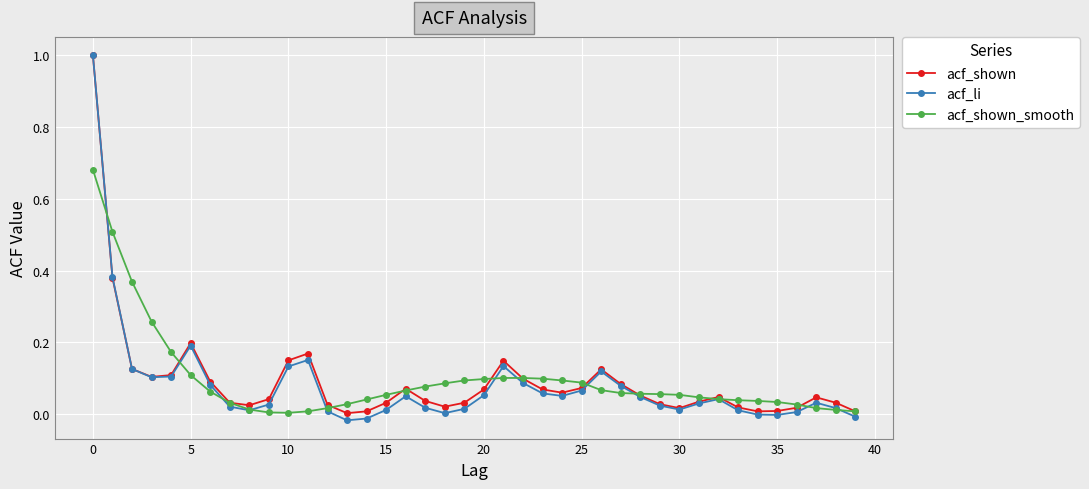

How many data points does each series have?

40